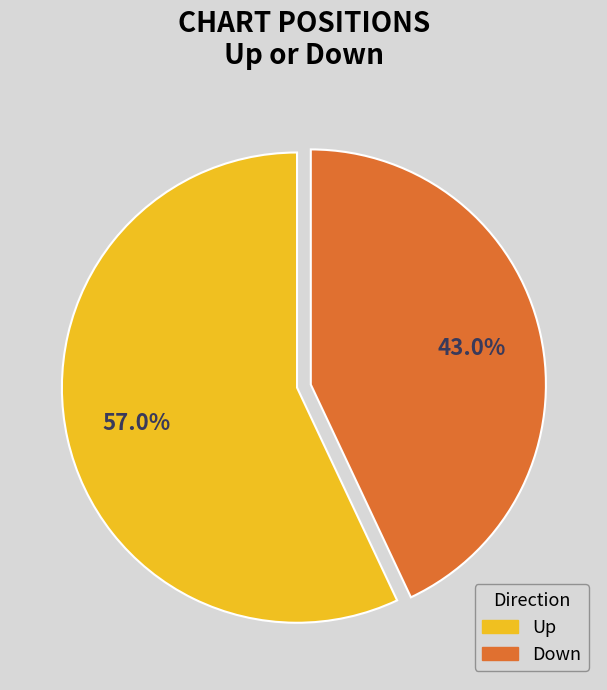

Is there any slice that represents more than half of the pie?

Yes